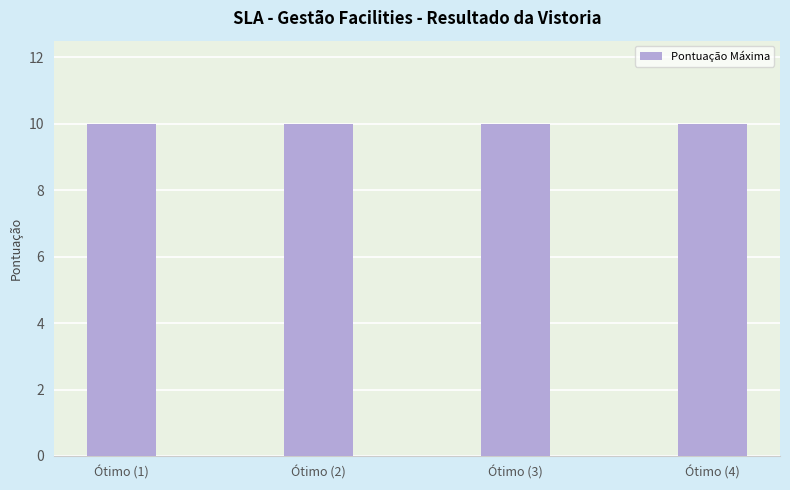

Which series has the widest spread of values?

Pontuação Máxima